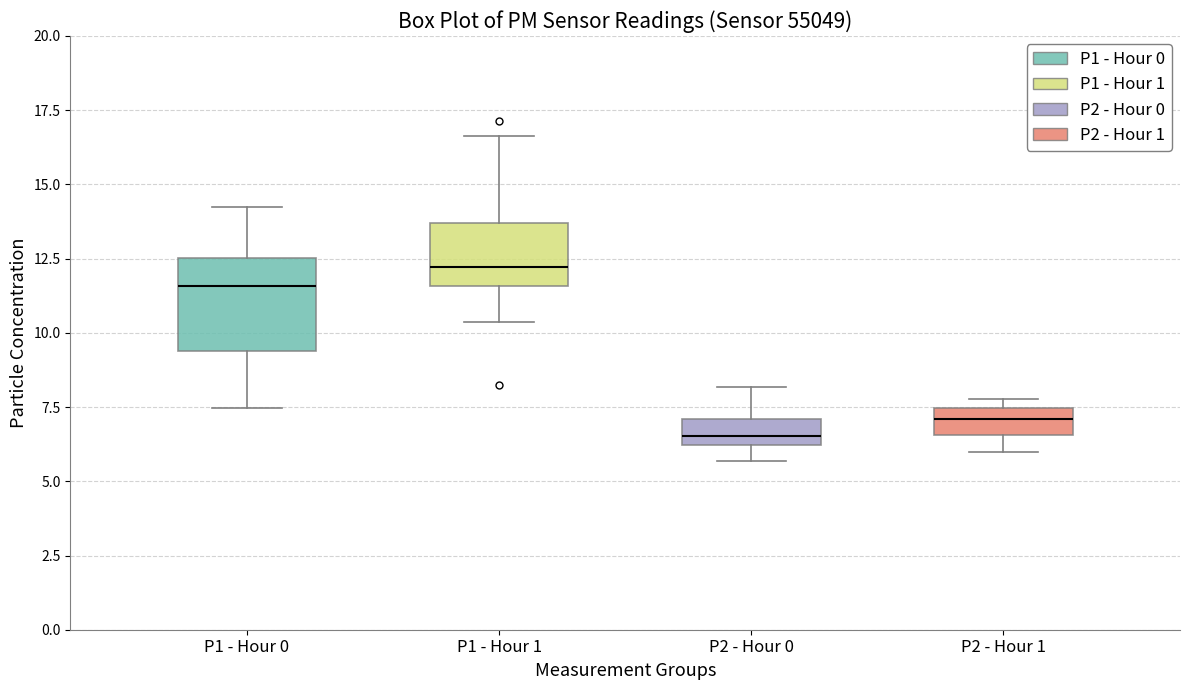

Reading left to right, transcribe this box plot: for each box, give where its median line is, the range the box spans, and where its two whiskers end, as read against the y-axis. The values are not printed on the chart, so give them approximately, as read against the axis.

P1 - Hour 0: median 11.5, box 9.5 to 12.5, whiskers 7.5 to 14.0
P1 - Hour 1: median 12.0, box 11.5 to 13.5, whiskers 10.5 to 16.5
P2 - Hour 0: median 6.5, box 6.0 to 7.0, whiskers 5.5 to 8.0
P2 - Hour 1: median 7.0, box 6.5 to 7.5, whiskers 6.0 to 8.0